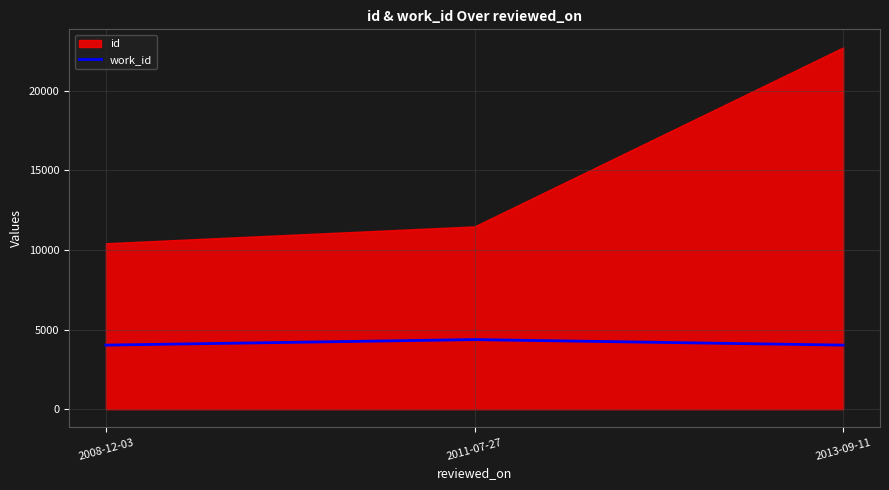

The value of work_id at 2011-07-27 is 989. True or false?

False